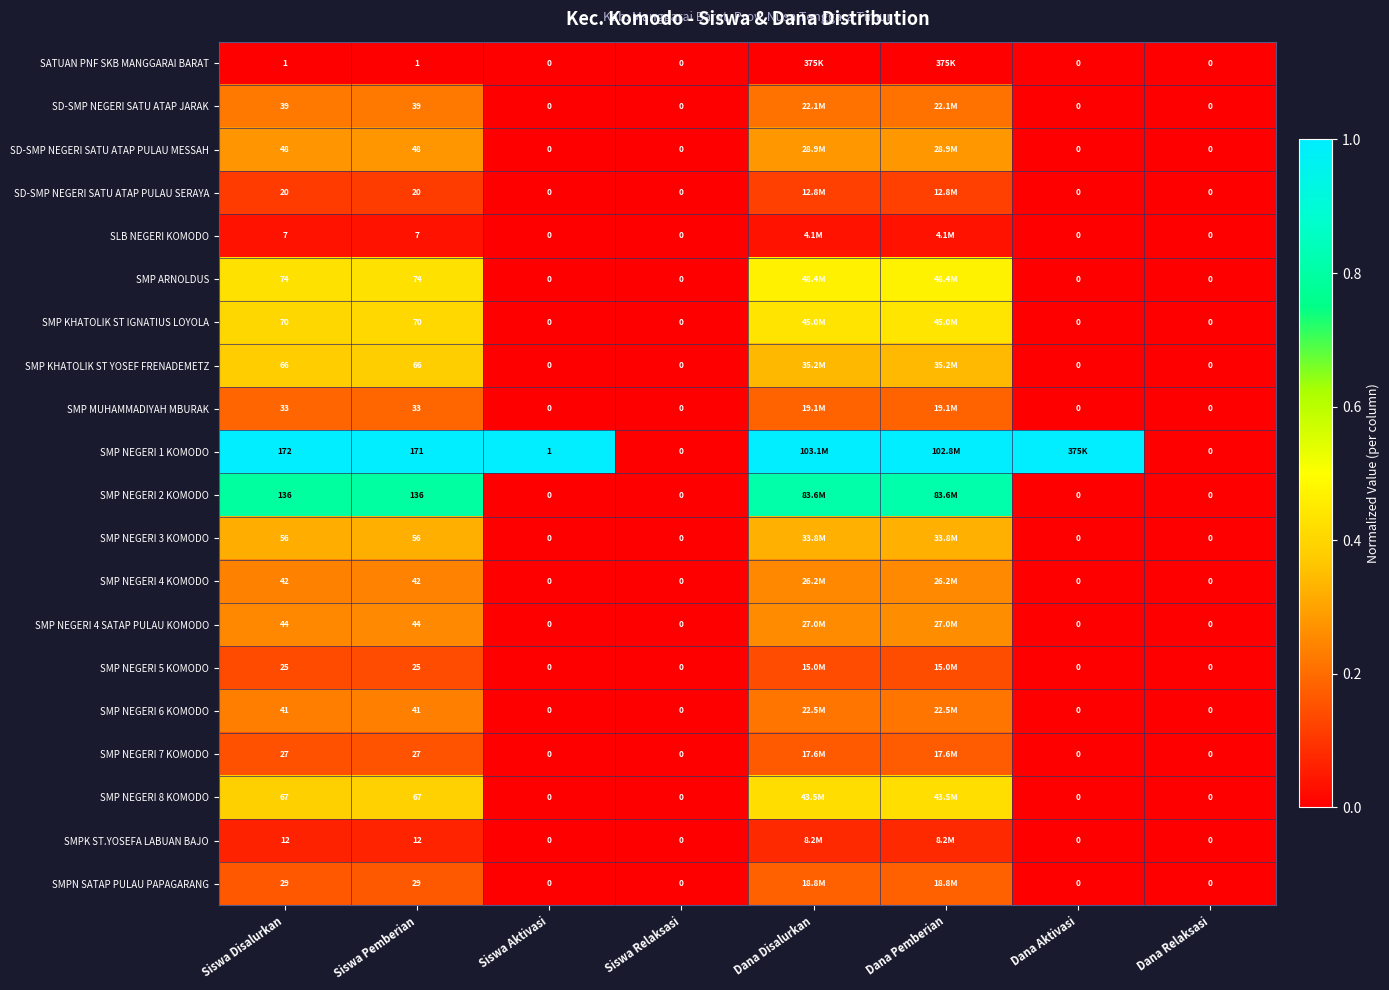

Rank the categories by SMP NEGERI 5 KOMODO value from highest to lowest.

Dana Pemberian, Dana Disalurkan, Siswa Pemberian, Siswa Disalurkan, Siswa Aktivasi, Siswa Relaksasi, Dana Aktivasi, Dana Relaksasi